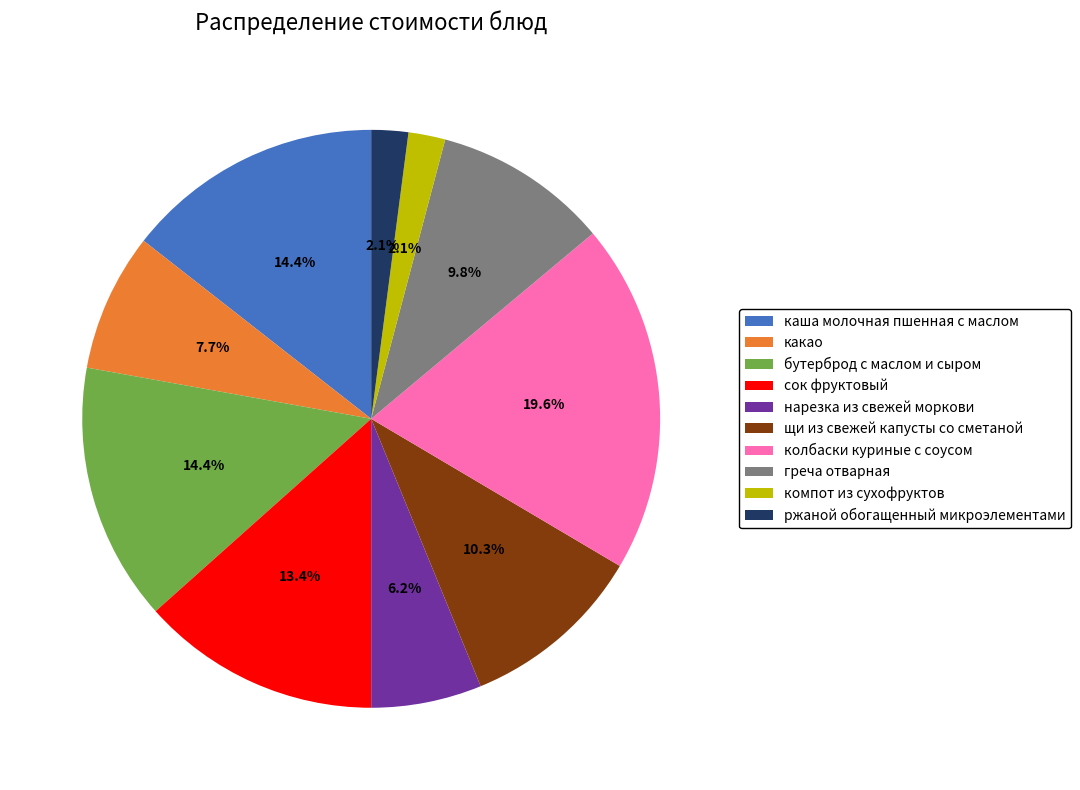

Between компот из сухофруктов and нарезка из свежей моркови, which is larger?

нарезка из свежей моркови